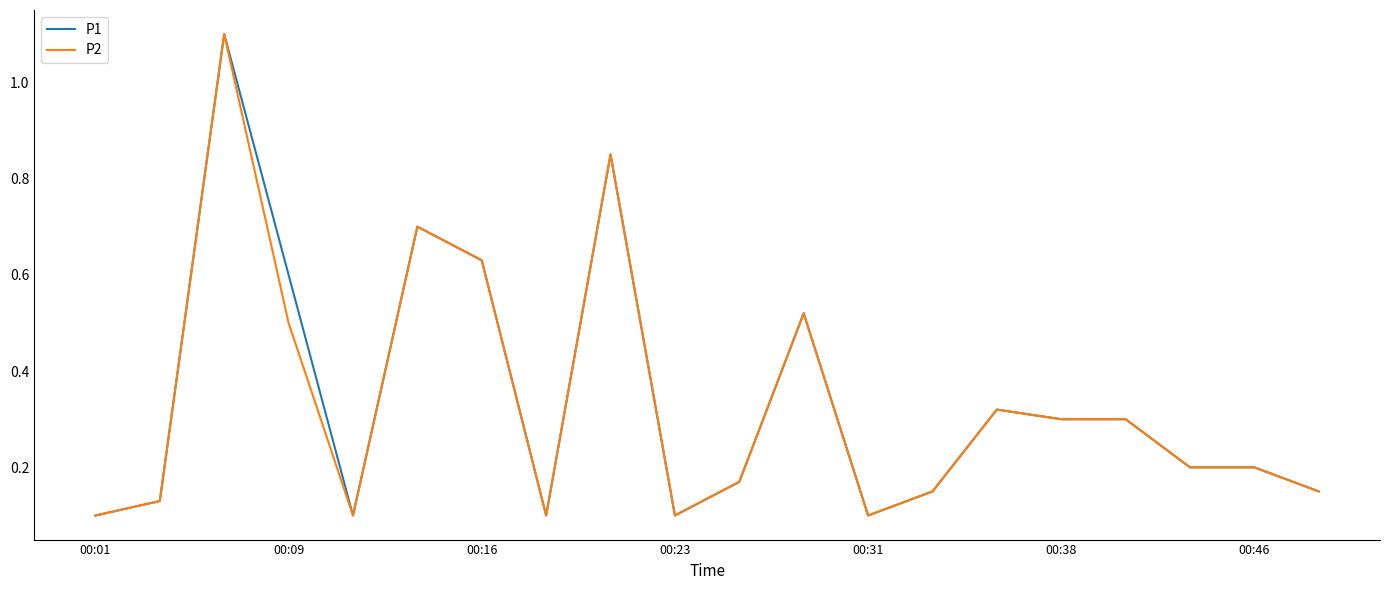

What is the maximum value shown in the chart?

1.1